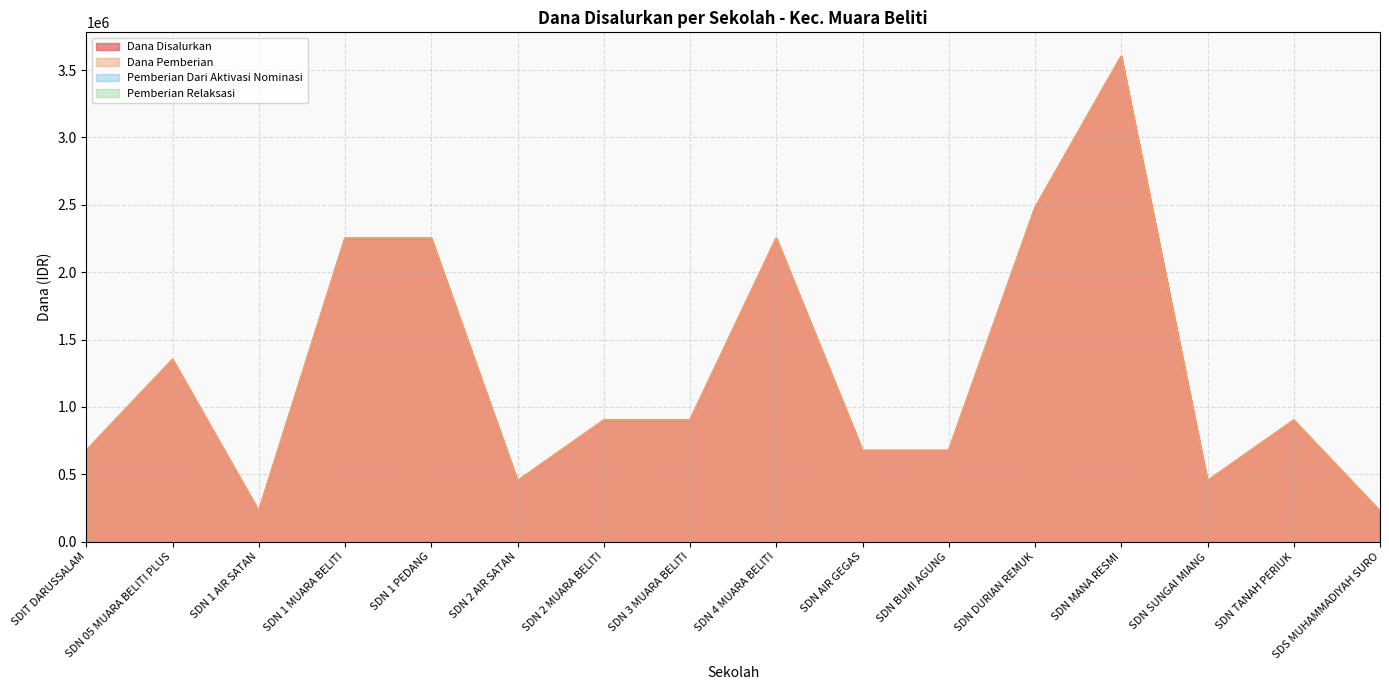

What is the sum of the Dana Pemberian values at SDN 4 MUARA BELITI and SDN BUMI AGUNG?

2925000